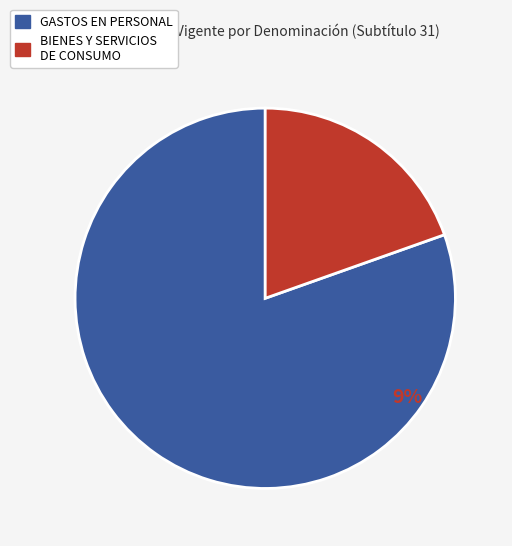

Is it true that OTROS INGRESOS CORRIENTES is 1% of the pie?

False